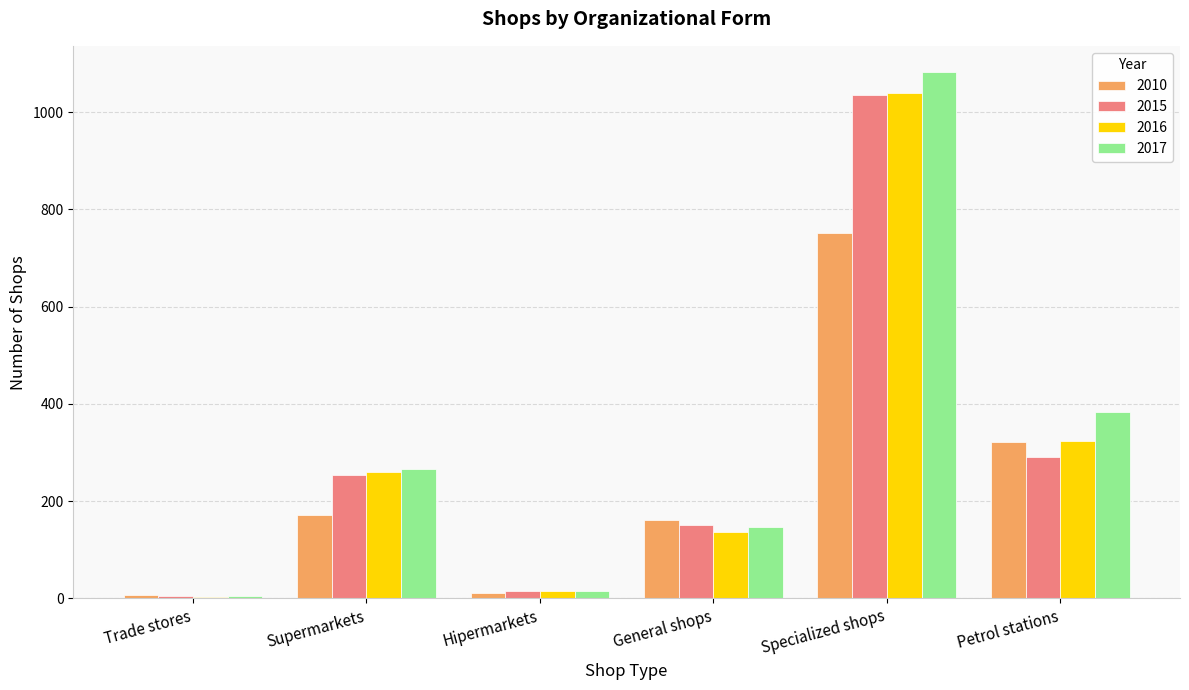

Between General shops and Specialized shops, which series saw the biggest shift?

2017